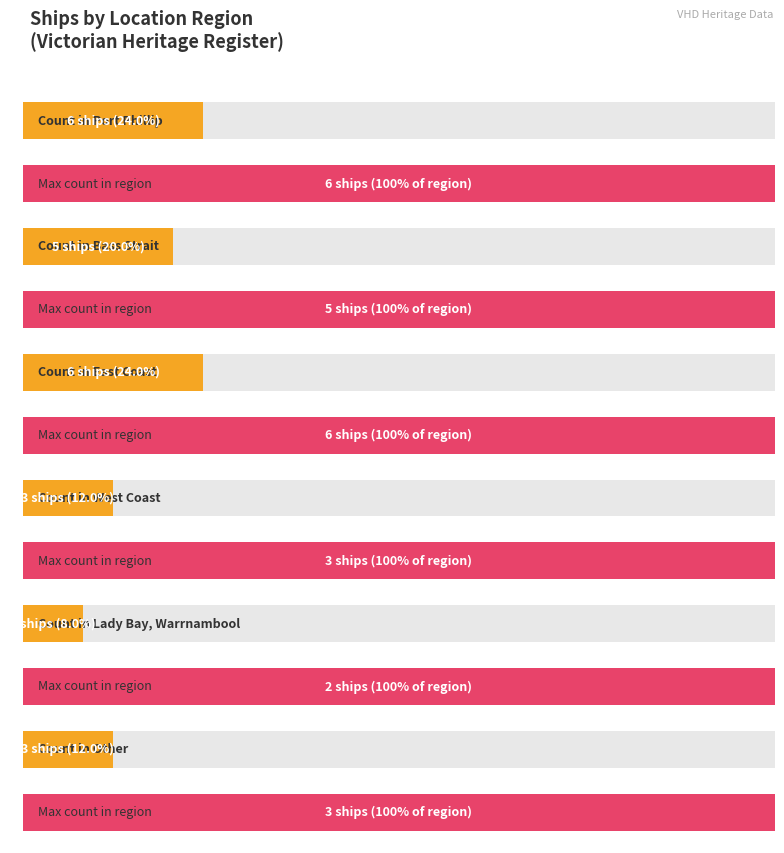

Which category has the highest value across all series?

Port Phillip